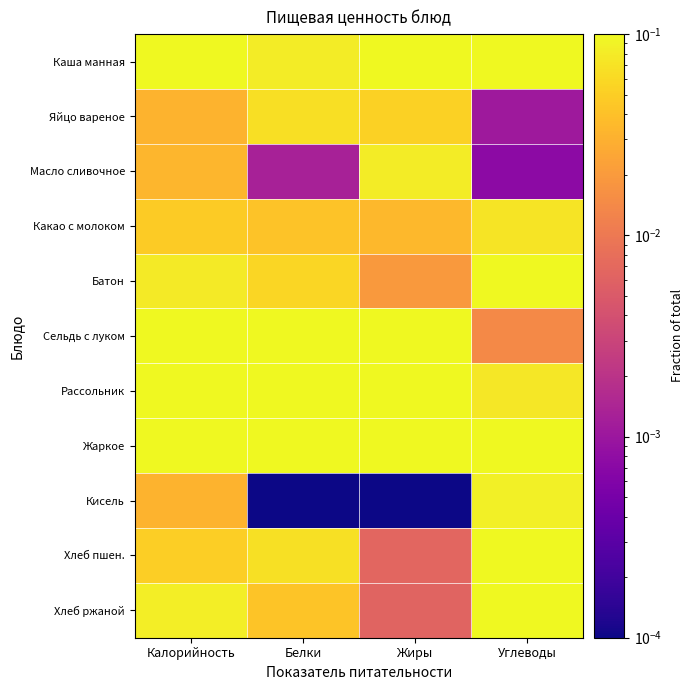

At Калорийность, list the series in order from largest to smallest.

Жаркое, Рассольник, Каша манная, Сельдь с луком, Хлеб ржаной, Батон, Хлеб пшен., Какао с молоком, Масло сливочное, Яйцо вареное, Кисель